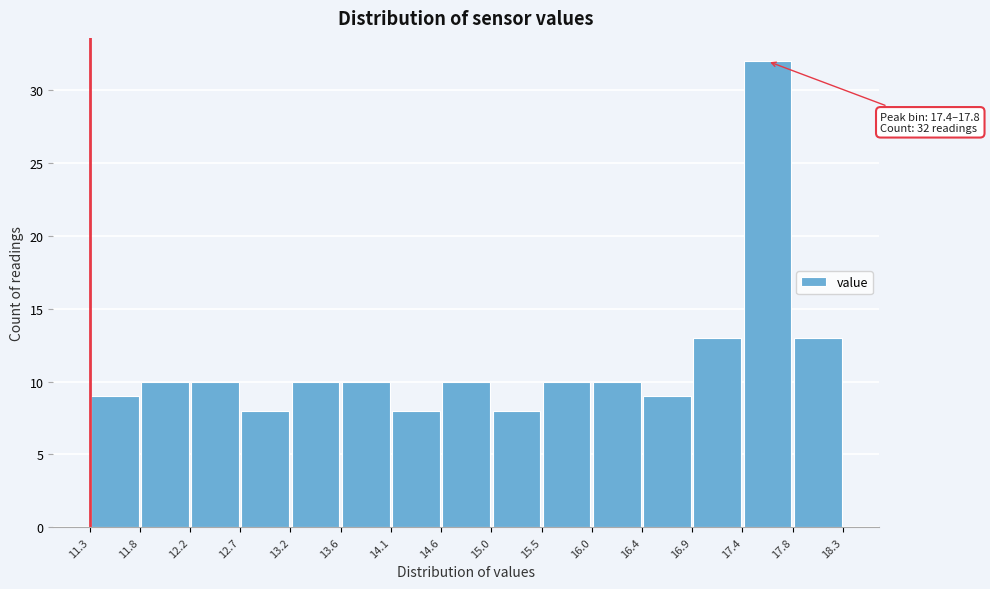

Which range on the x-axis has the tallest bar?

17.4 to 17.8